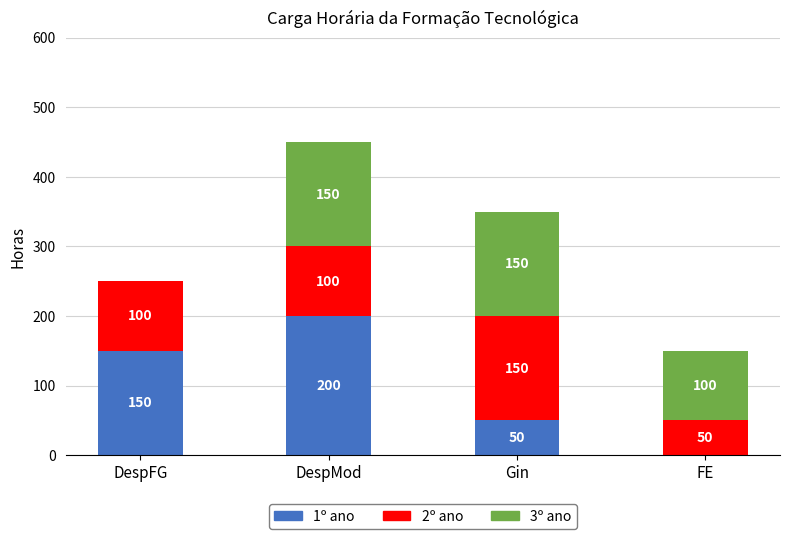

Is it true that 1º ano equals 227 at DespFG?

False